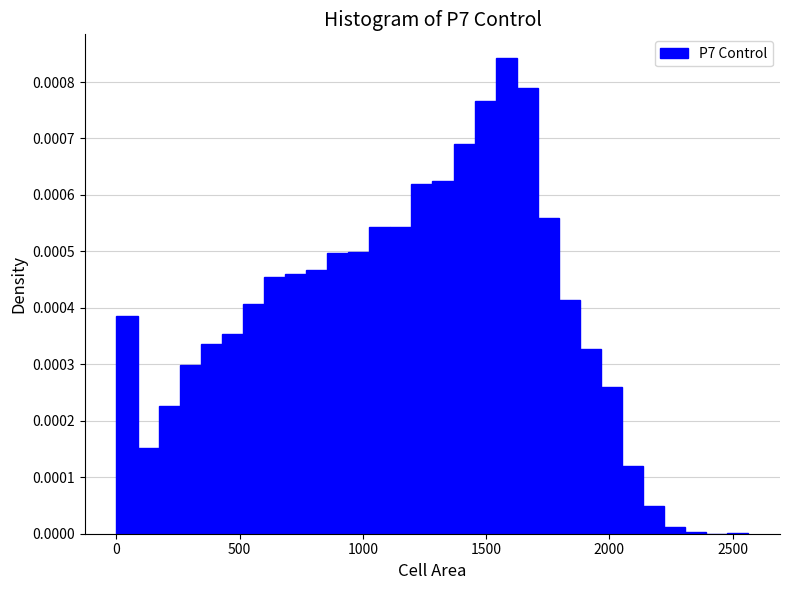

Read against the x-axis, roughly where is the centre of the tallest bar?

1600